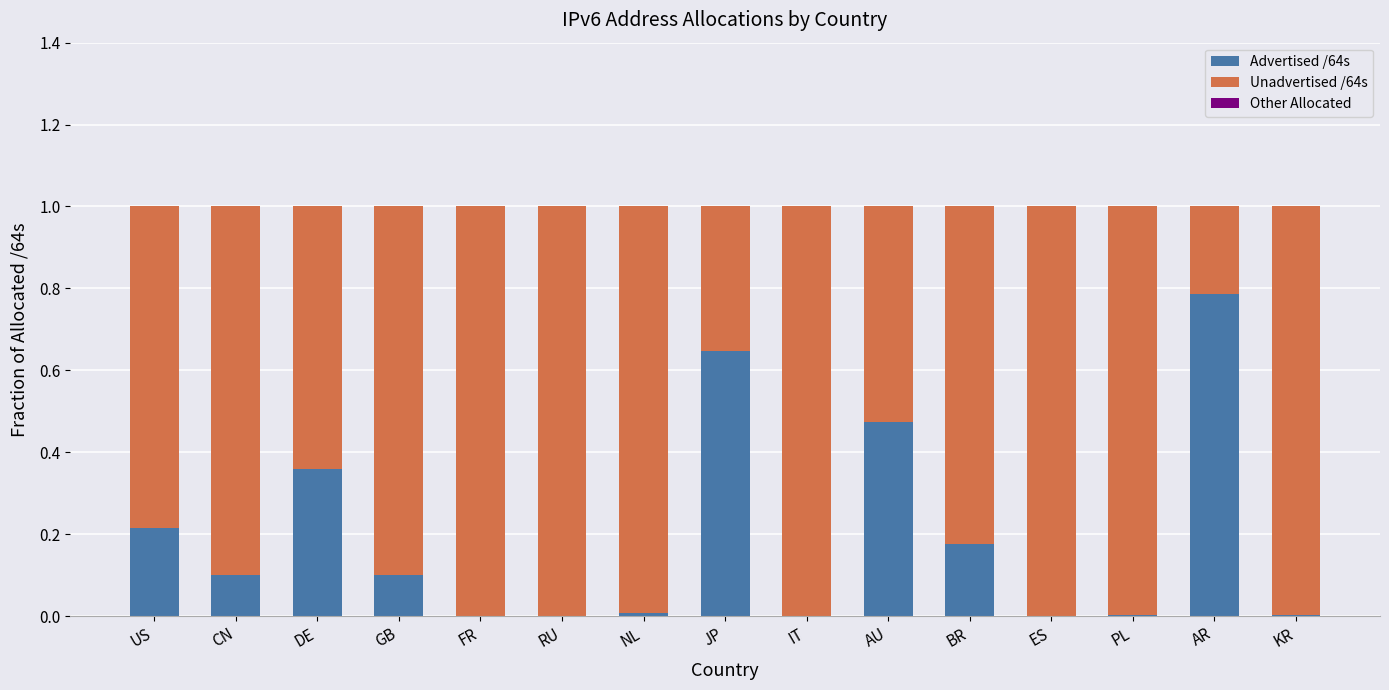

Count the number of data series in this chart.

2